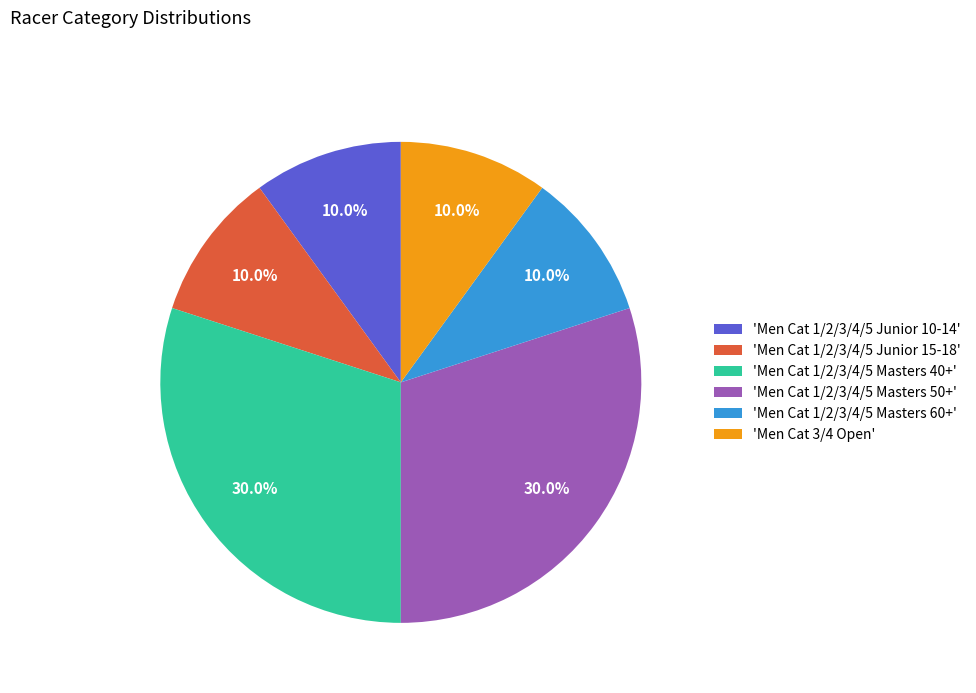

Is there a majority slice in this chart?

No